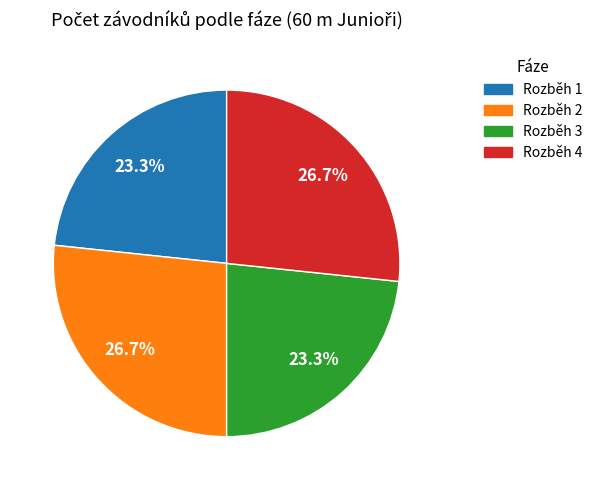

Is it true that Rozběh 3 is 23% of the pie?

True